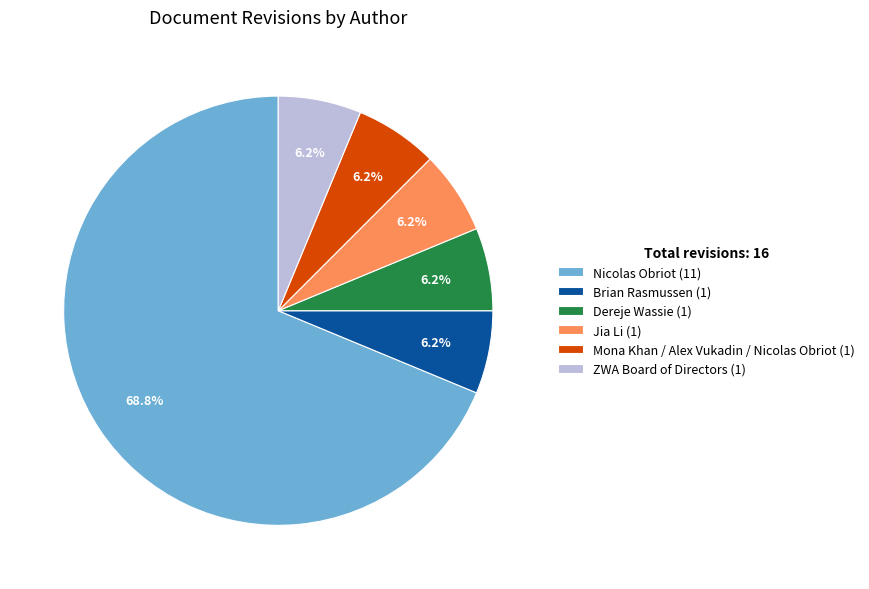

True or false: Mona Khan / Alex Vukadin / Nicolas Obriot accounts for 6% of the total.

True